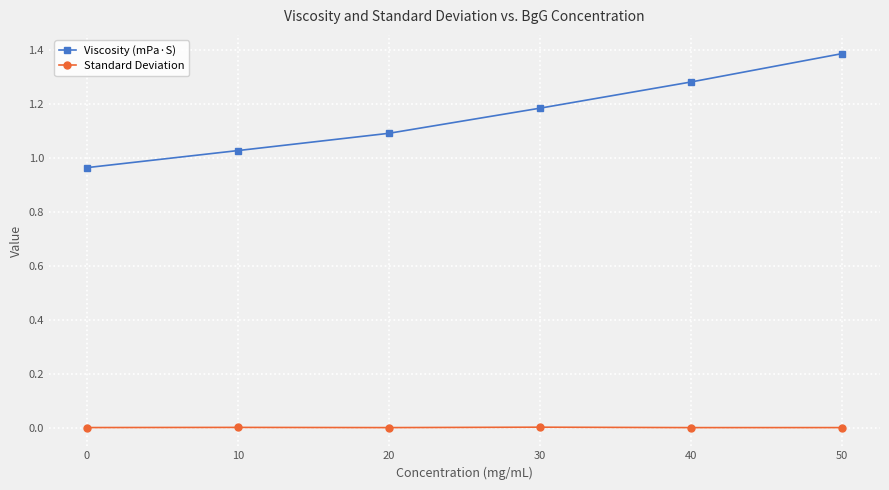

True or false: Viscosity (mPa·S) and Standard Deviation cross at least once.

False